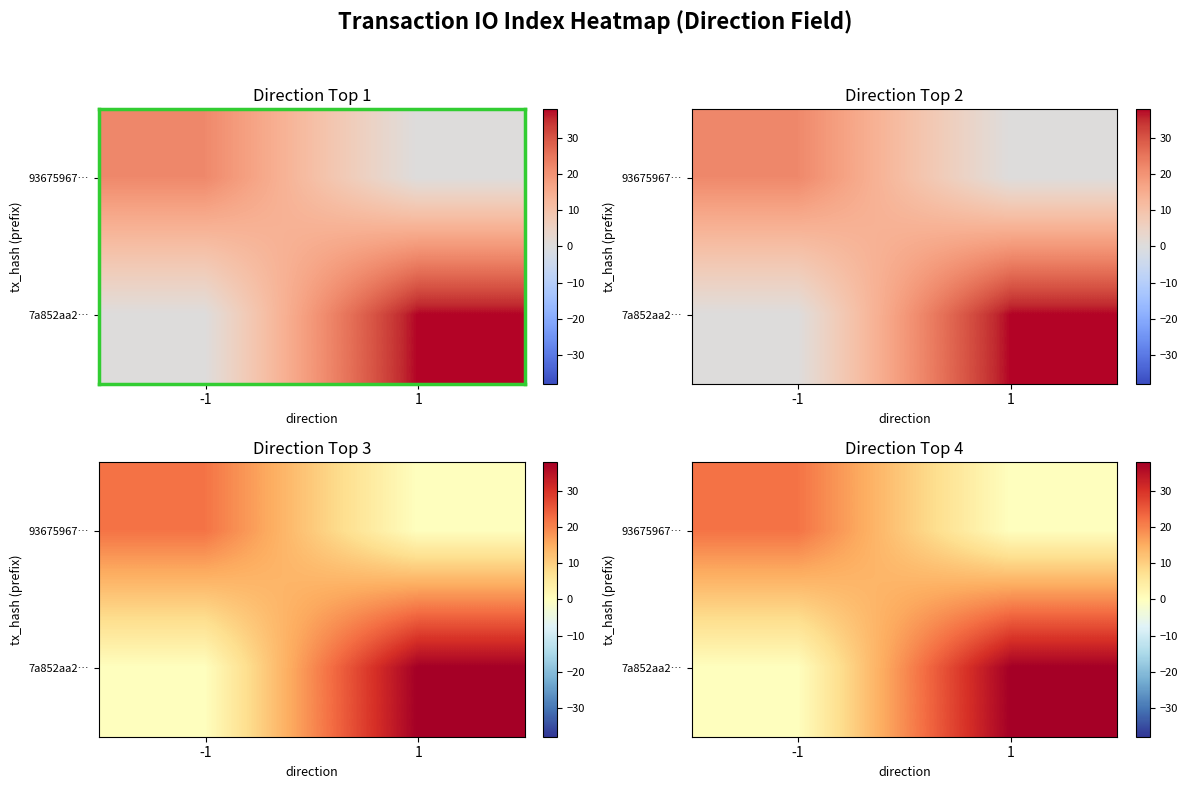

At which label does 93675967… reach its minimum?

1